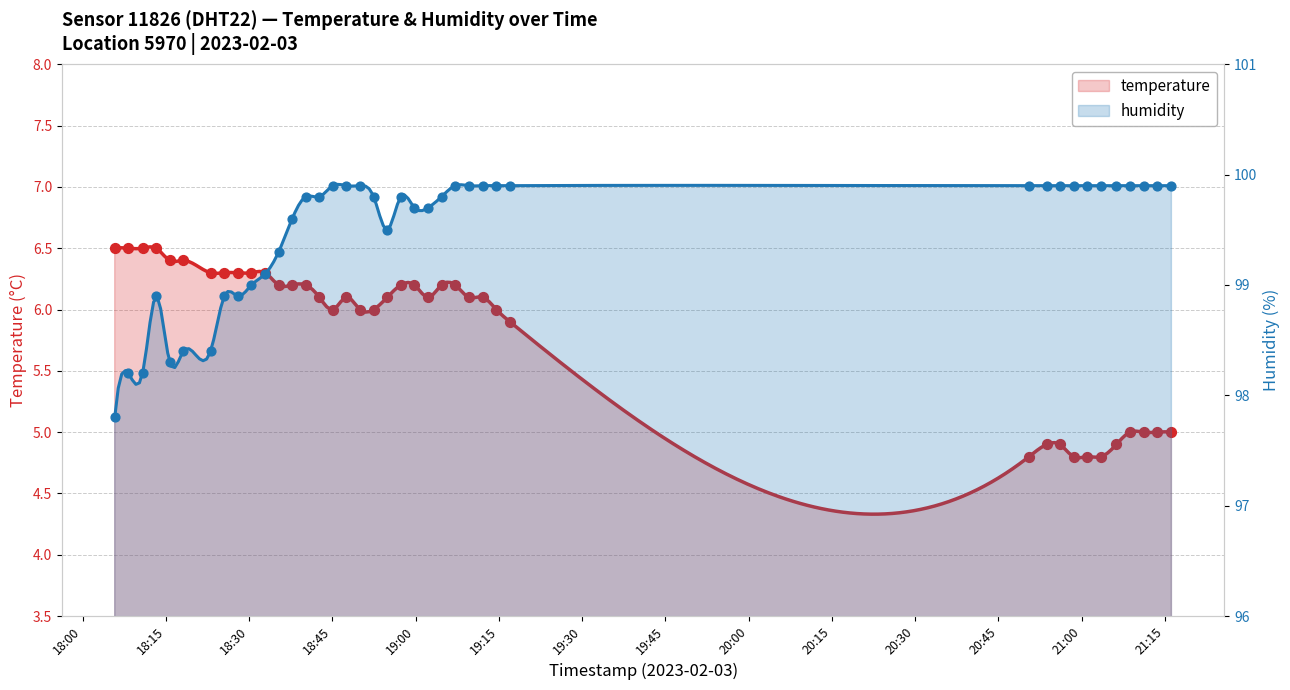

Is the value of humidity at 18 greater than the value of temperature at 22?

Yes